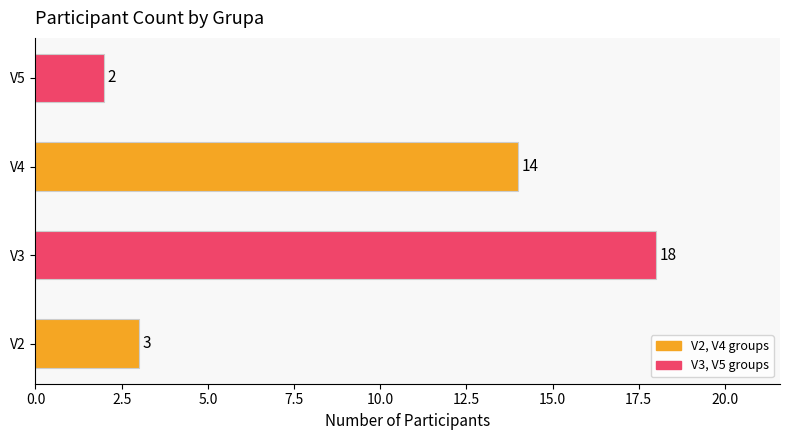

Reading bottom to top, transcribe all the data shown in this chart.

3	18	14	2